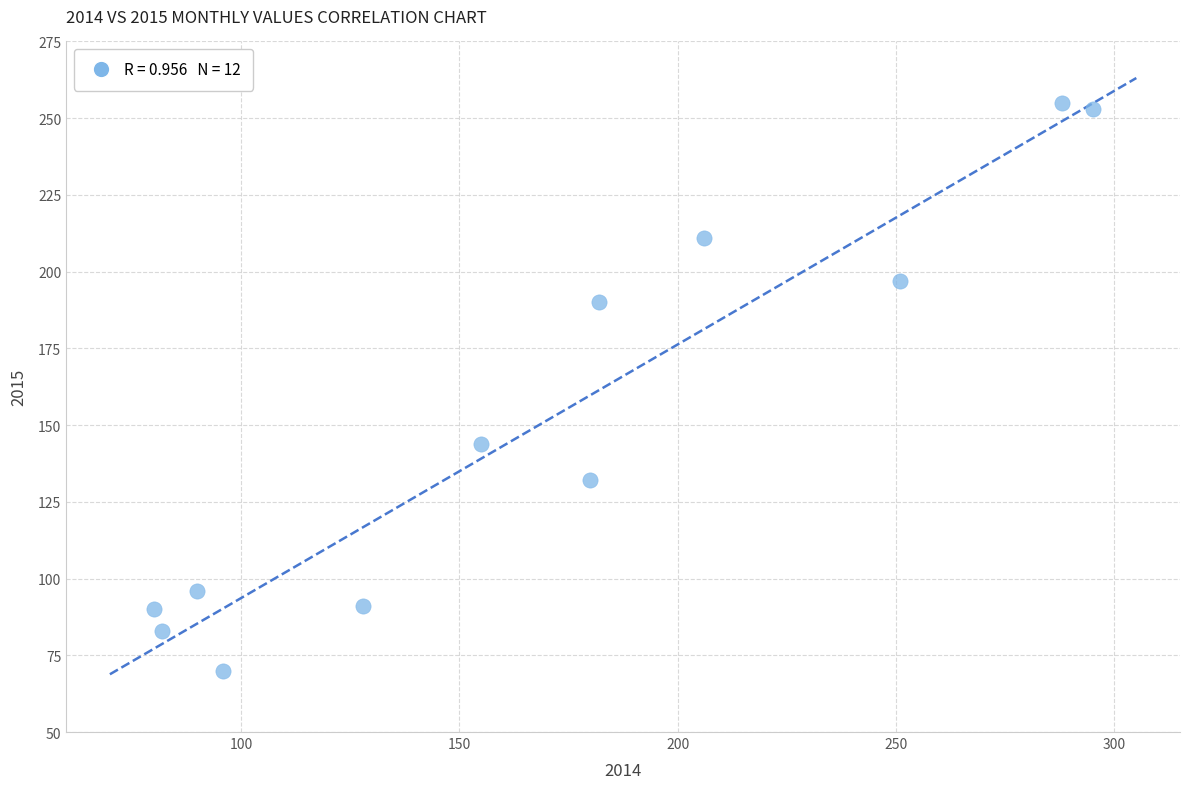

What Y value in the scatter plot is closest to 162?

144